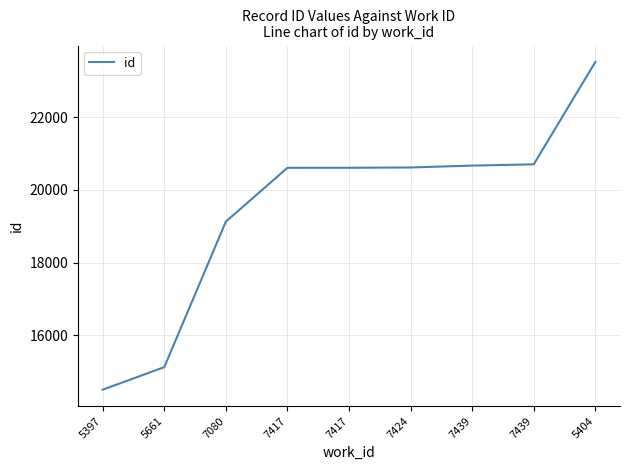

How many values are below 20606?

4